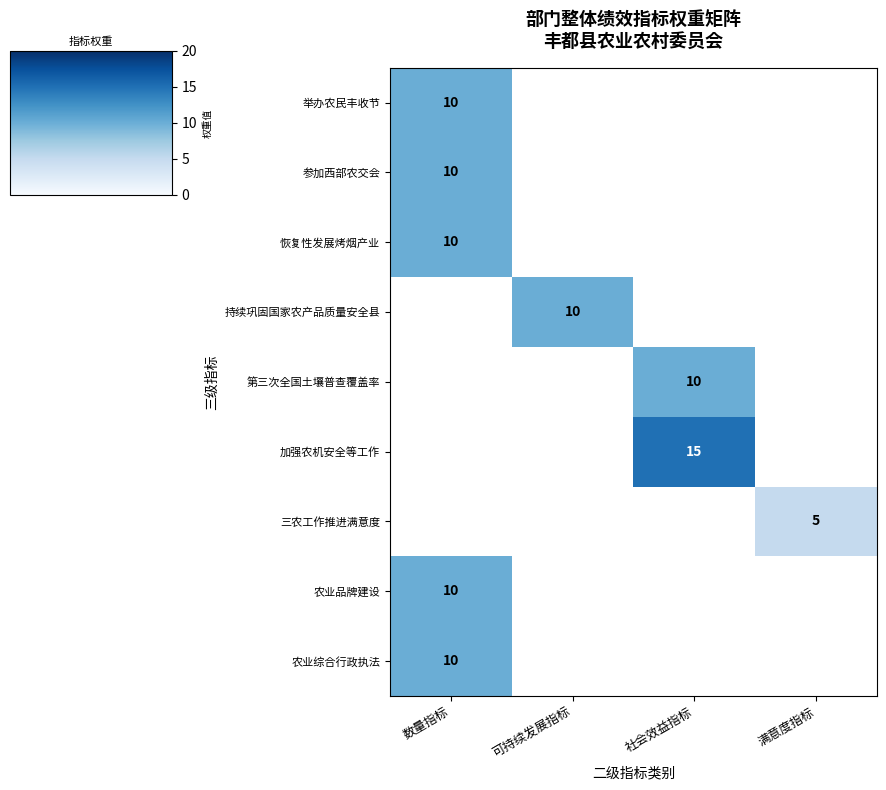

Which category has the highest value across all series?

社会效益指标